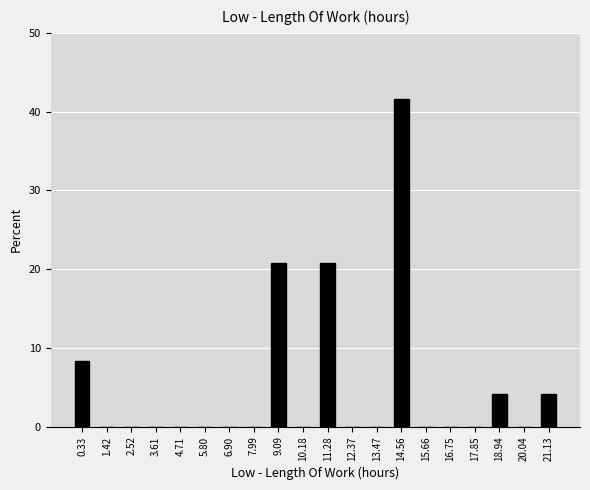

What is the height of the bar covering 20.8 to 22.0 on the x-axis? Neither the bar edges nor the heights are printed on the chart, so give them approximately, as read against the axes.

4